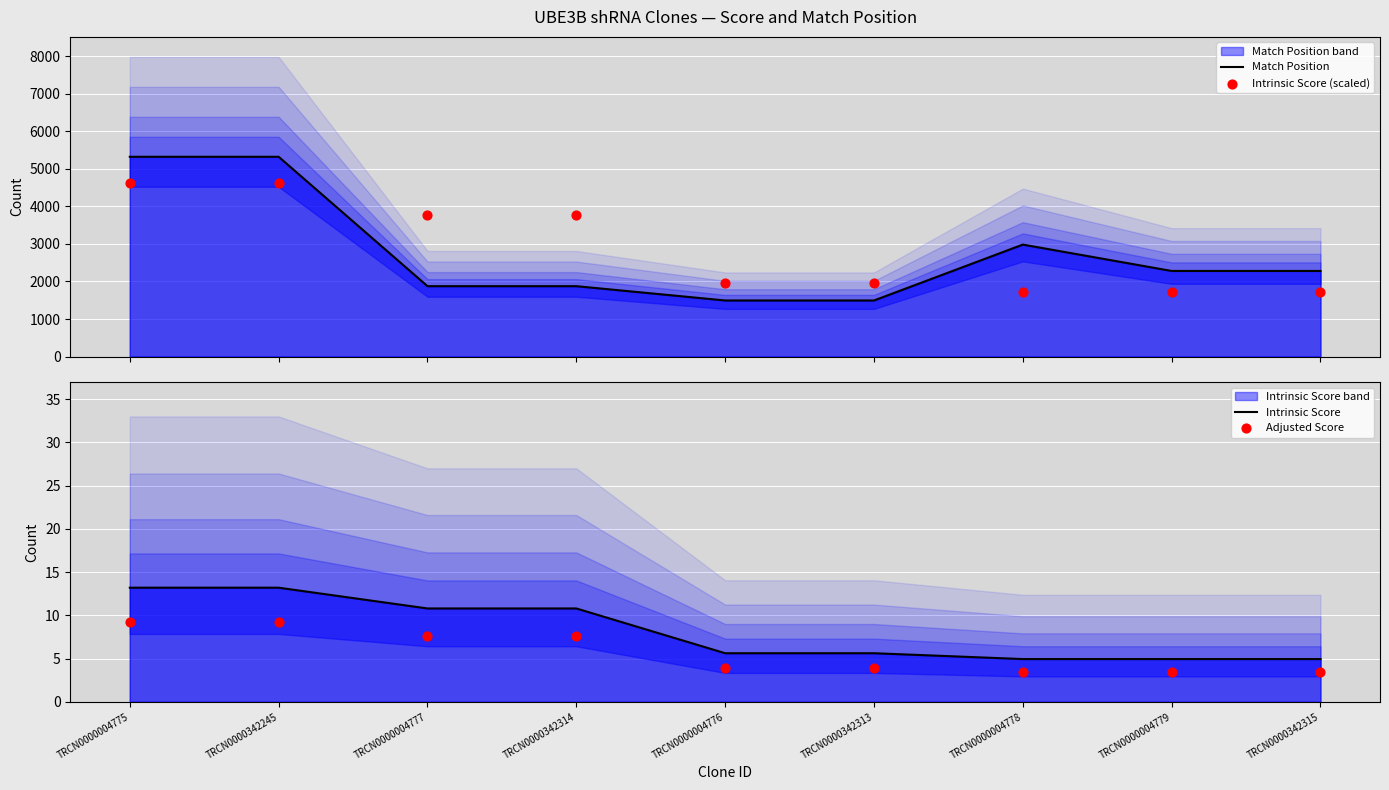

Which series reaches the minimum Y coordinate?

Adjusted Score